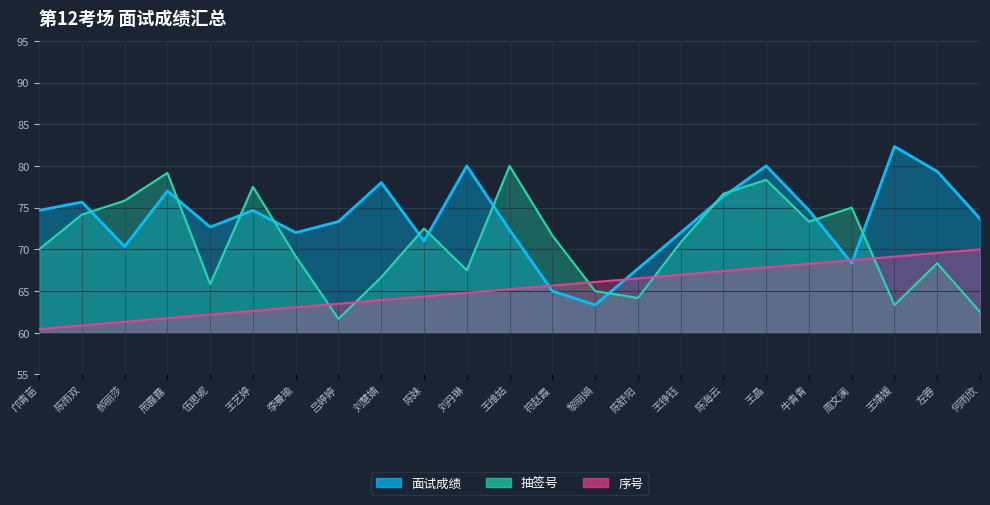

What is the difference between the highest and lowest values at 陈雨双?

14.8